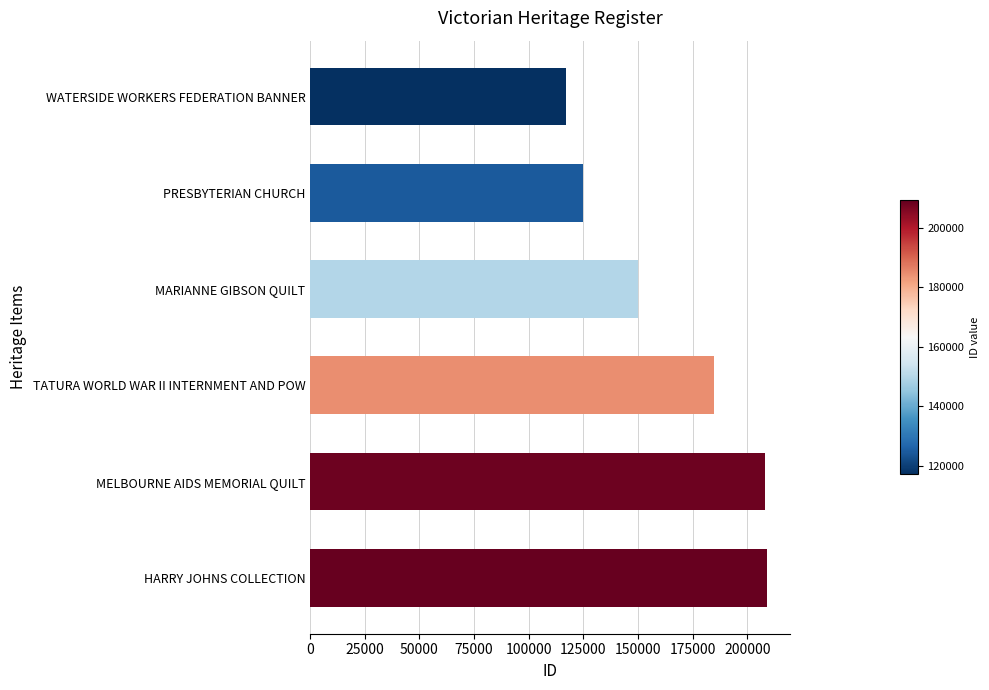

What is the sum of all values?

994169